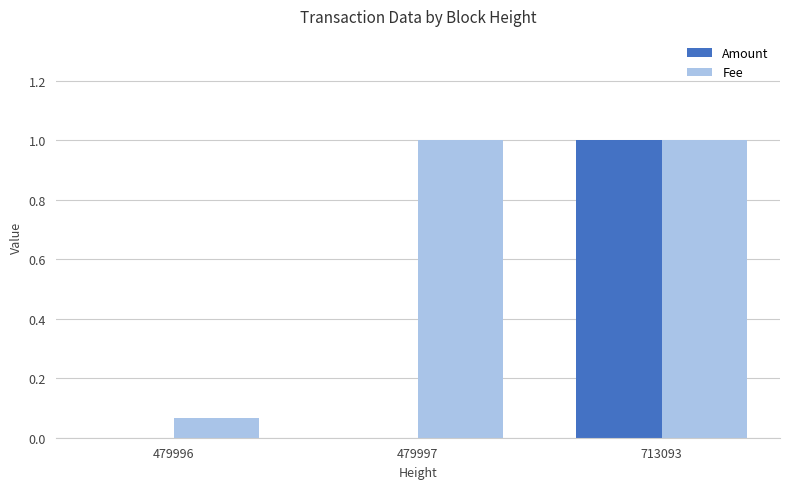

What are all the series names shown in the legend?

Amount, Fee